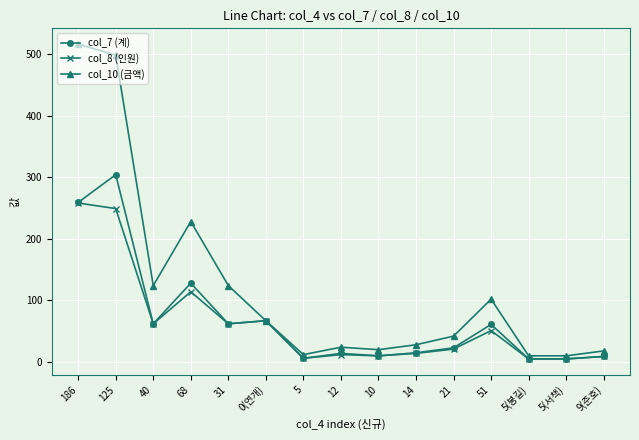

Which category has the highest value across all series?

186